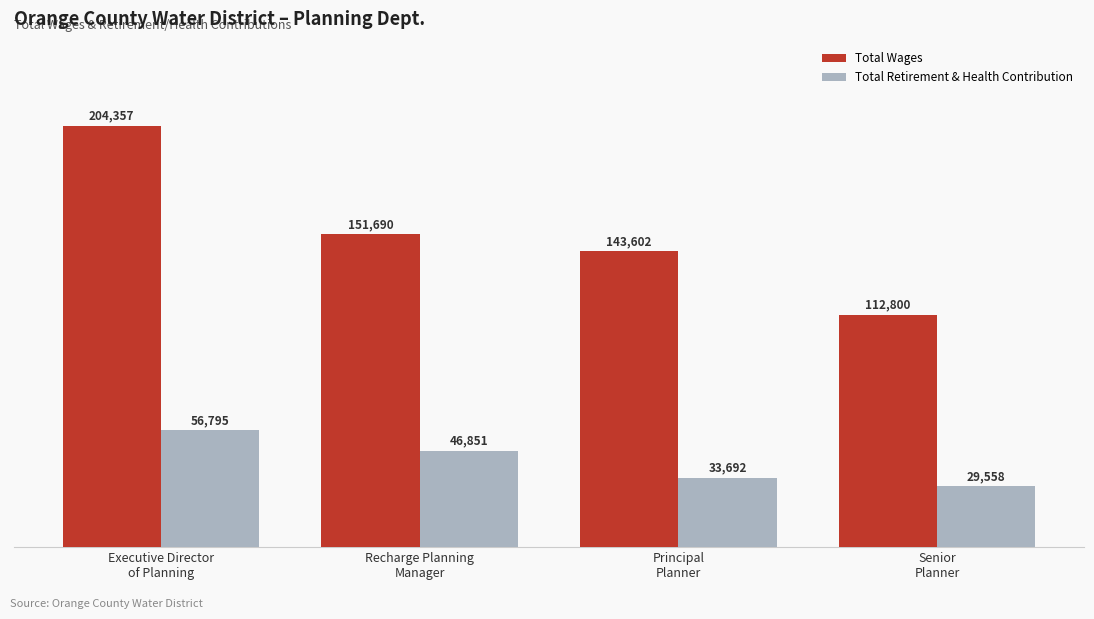

How many Total Retirement & Health Contribution values are between 33692 and 56795?

3